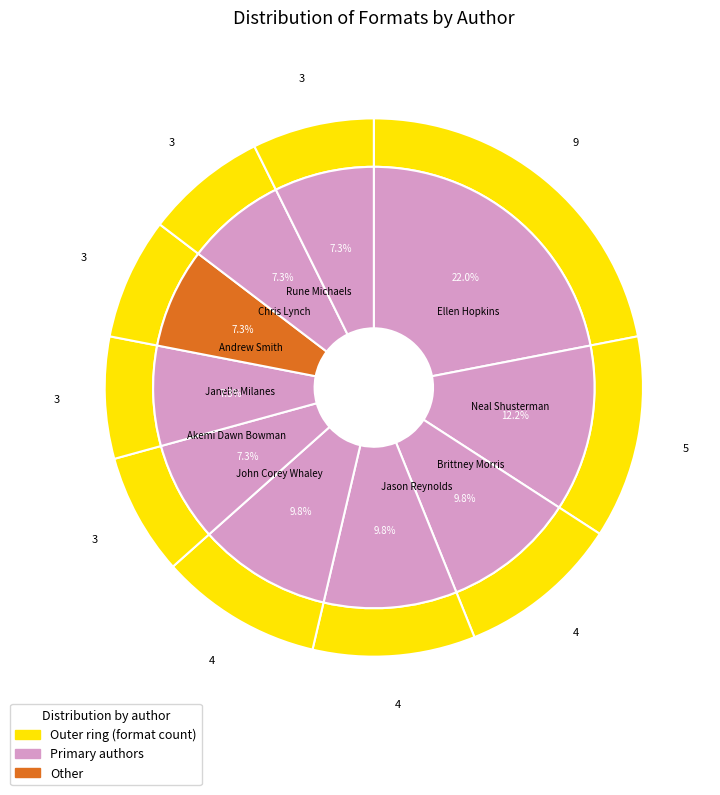

What percentage is the Brittney Morris slice, to the nearest percent?

10%